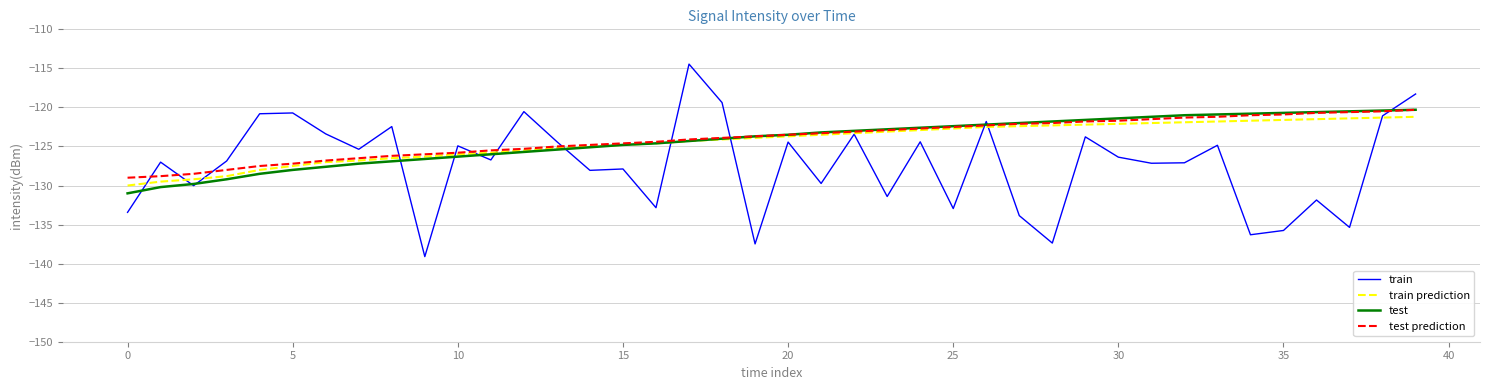

What is the maximum value shown in the chart?

-114.4